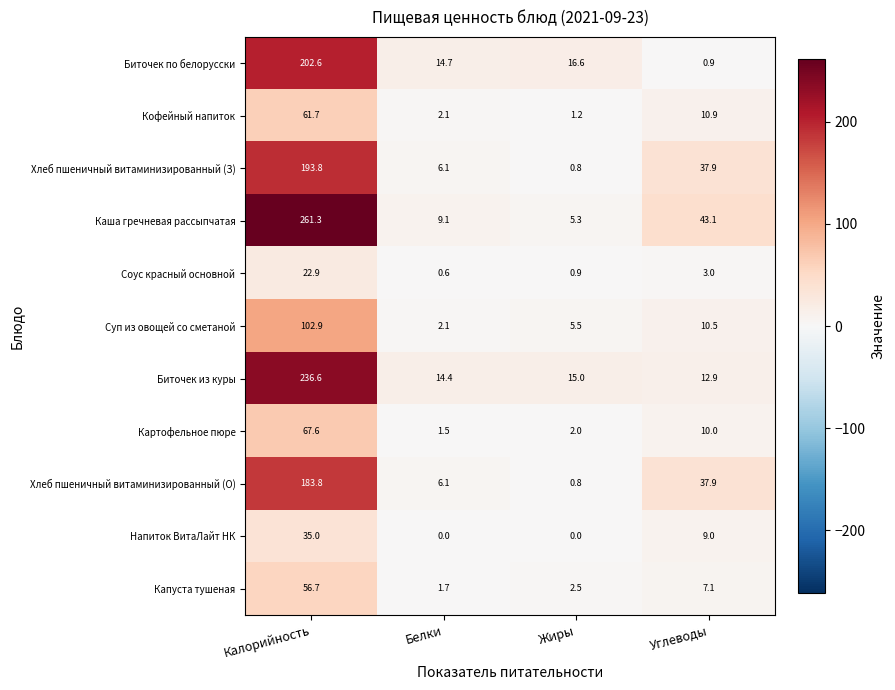

What is the greatest value displayed?

261.3